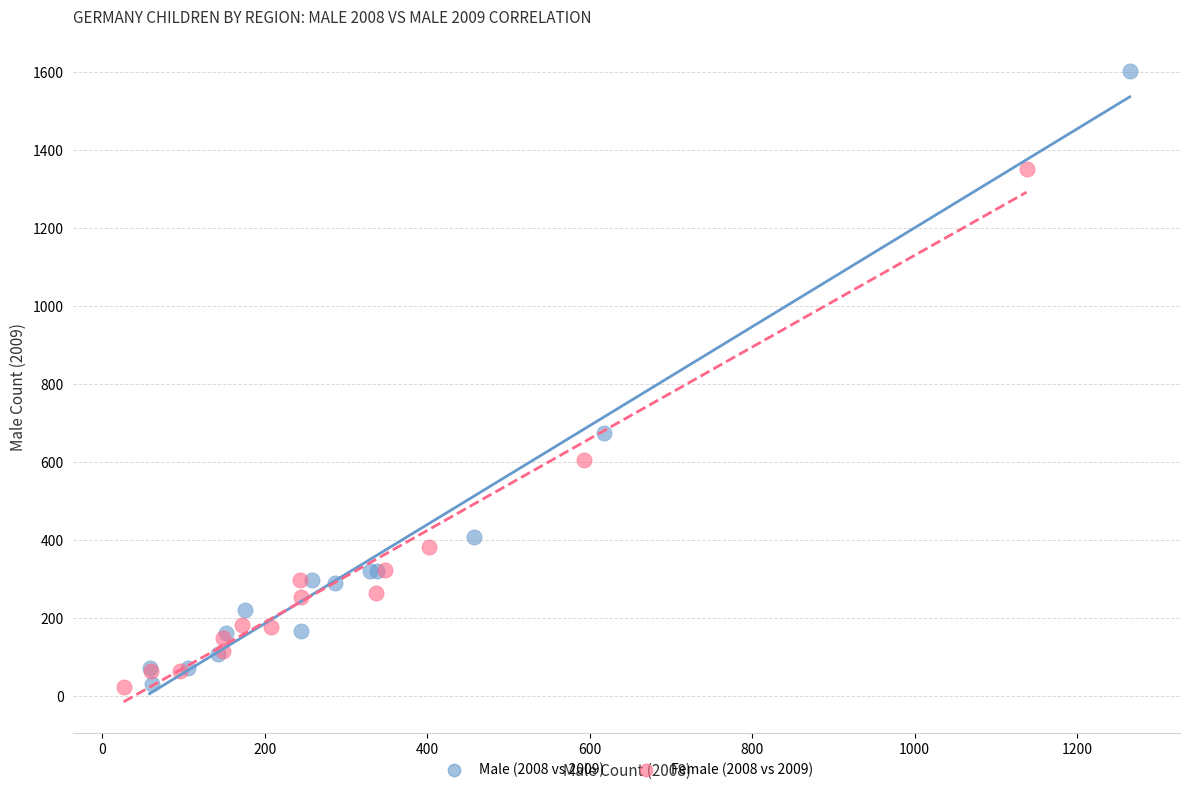

Which series has the largest Y range (max minus min)?

Male (2008 vs 2009)